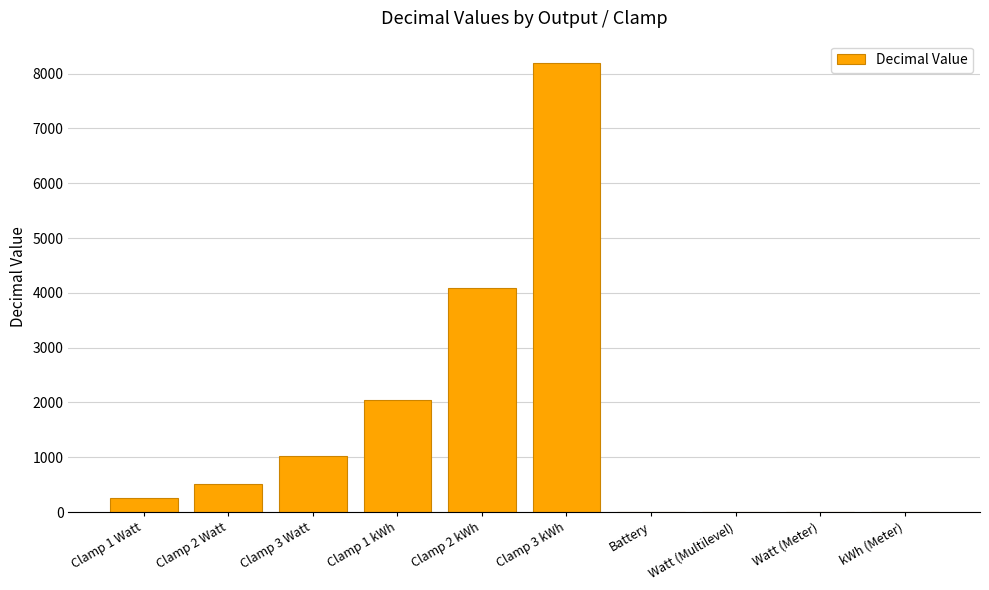

What is the ratio of the value at Clamp 3 kWh to the value at Clamp 1 kWh?

4.0